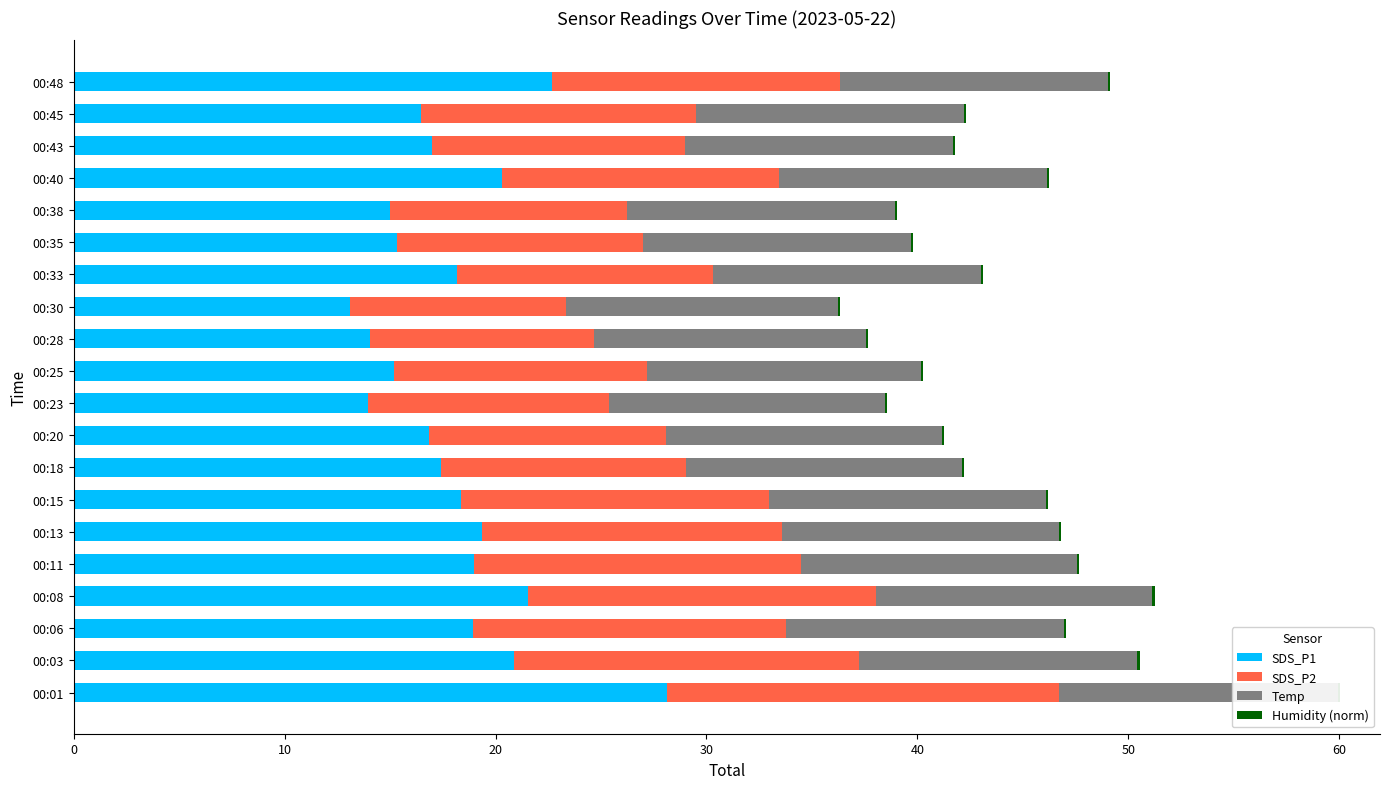

The SDS_P2 series shows 19.7 at 00:20. True or false?

False